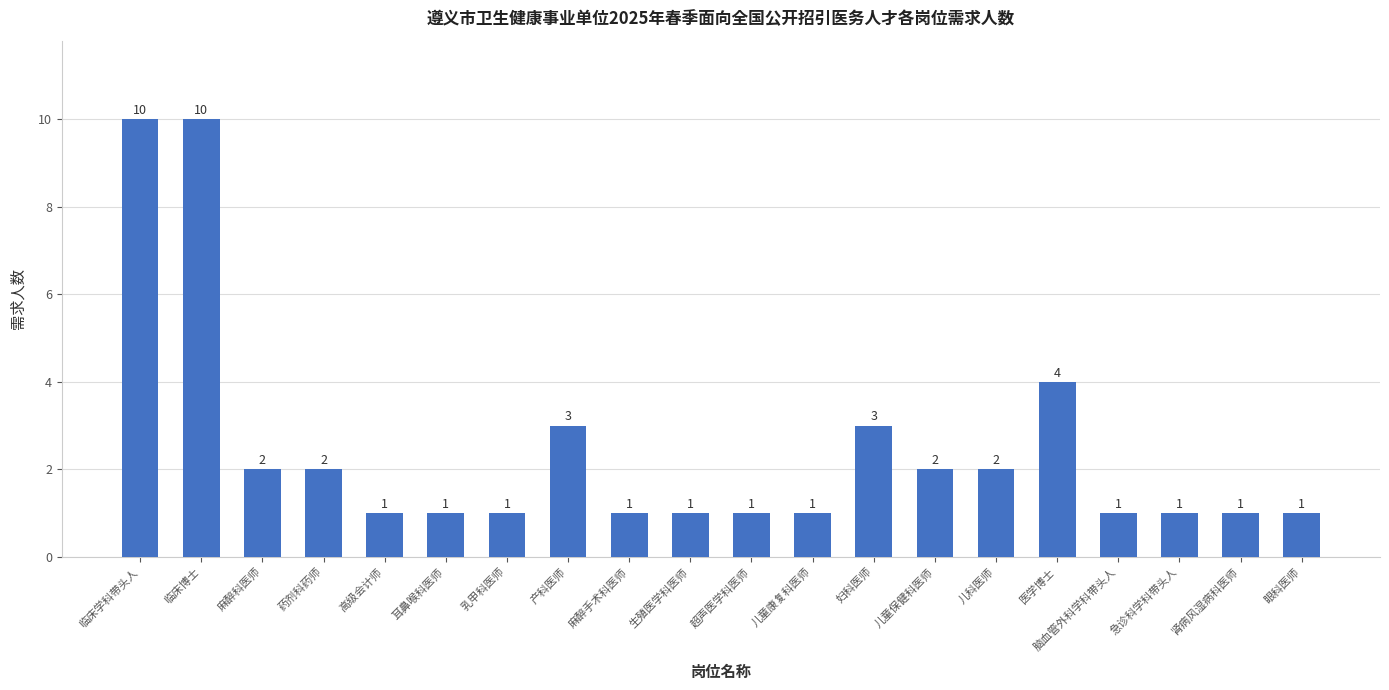

What is the maximum value shown in the chart?

10